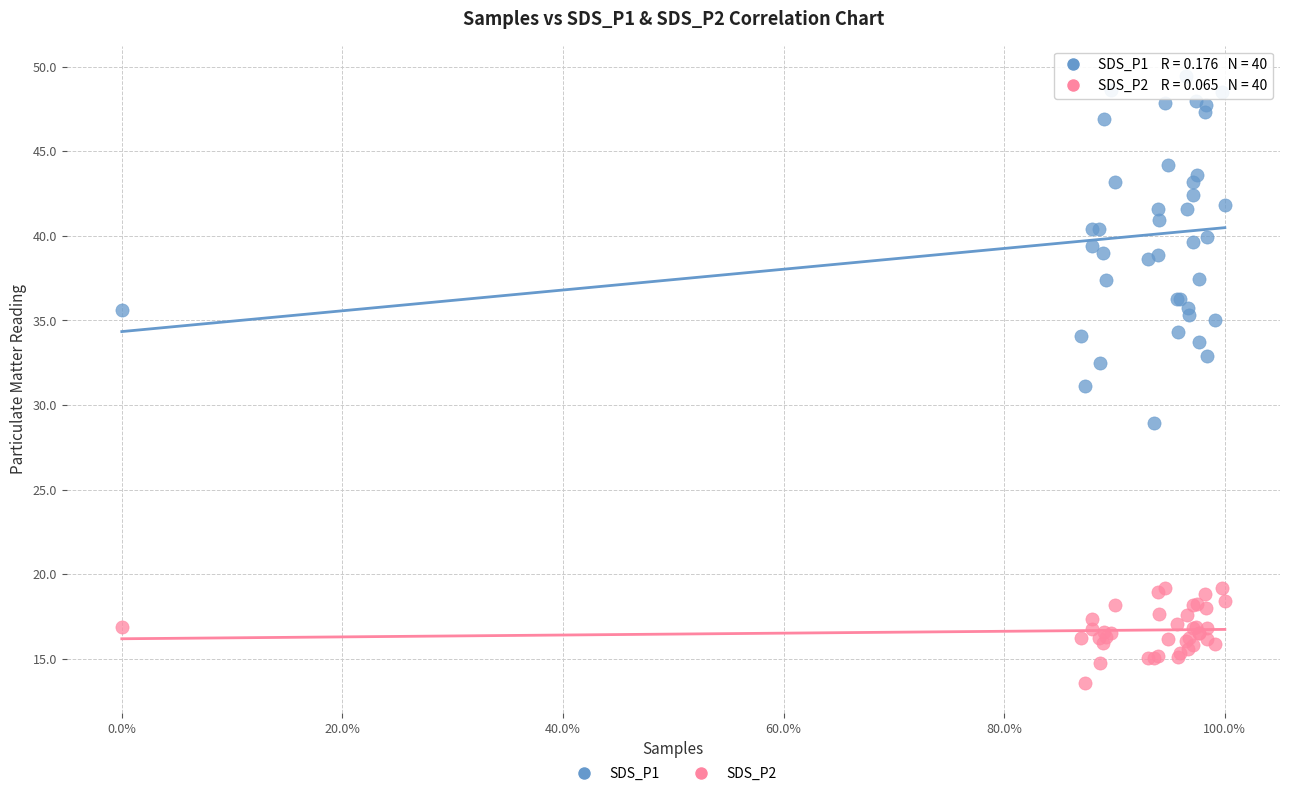

What is the X range (max minus min) for the scatter plot?

1.0